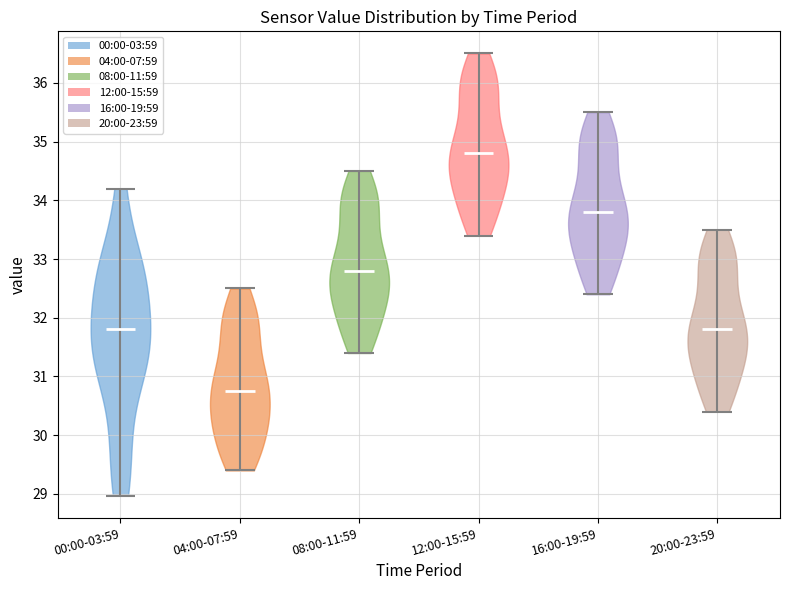

Reading left to right, read every violin against the y-axis: where its median line is, and the lowest and highest points it reaches. The values are not printed on the chart, so give them approximately, as read against the axis.

00:00-03:59: median line 31.8, lowest point 29.0, highest point 34.2
04:00-07:59: median line 30.8, lowest point 29.4, highest point 32.5
08:00-11:59: median line 32.8, lowest point 31.4, highest point 34.5
12:00-15:59: median line 34.8, lowest point 33.4, highest point 36.5
16:00-19:59: median line 33.8, lowest point 32.4, highest point 35.5
20:00-23:59: median line 31.8, lowest point 30.4, highest point 33.5